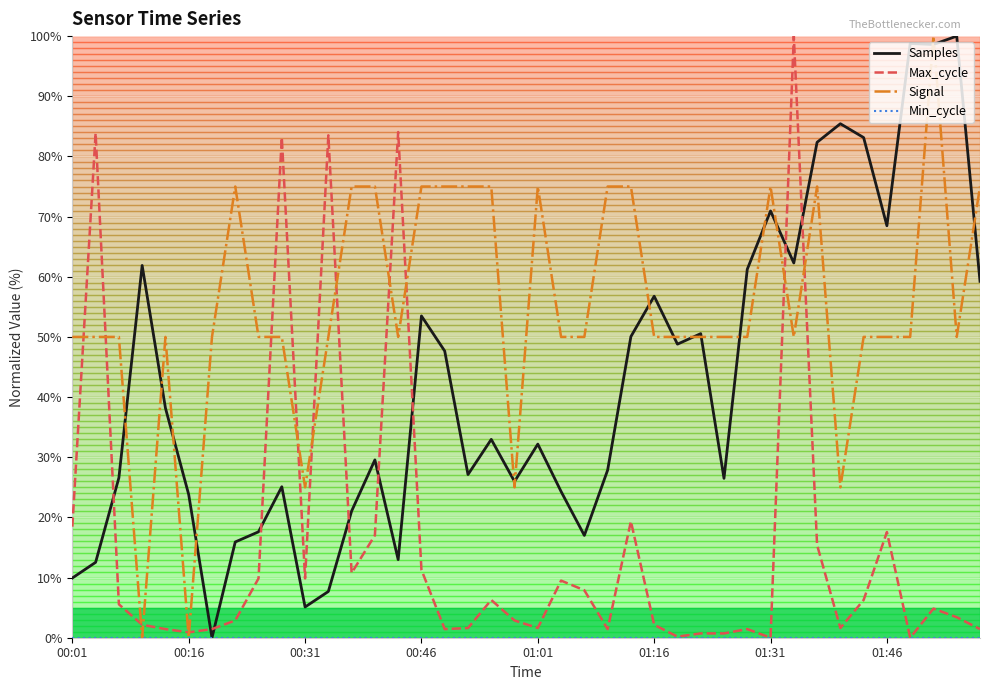

Which series has the largest total across all categories?

Signal